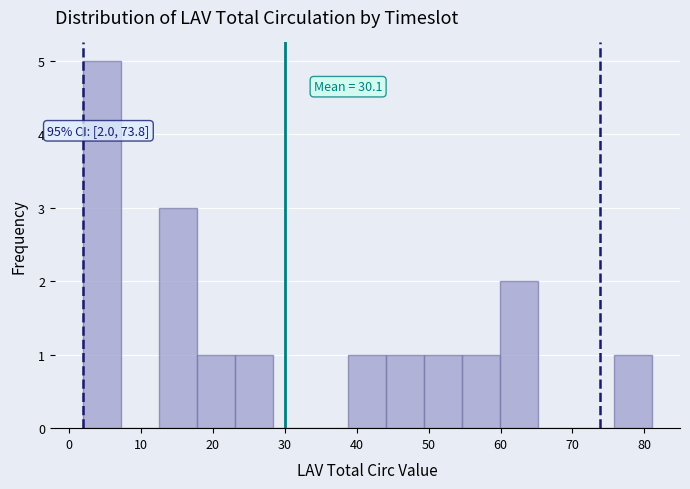

Which range on the x-axis has the tallest bar?

2 to 7